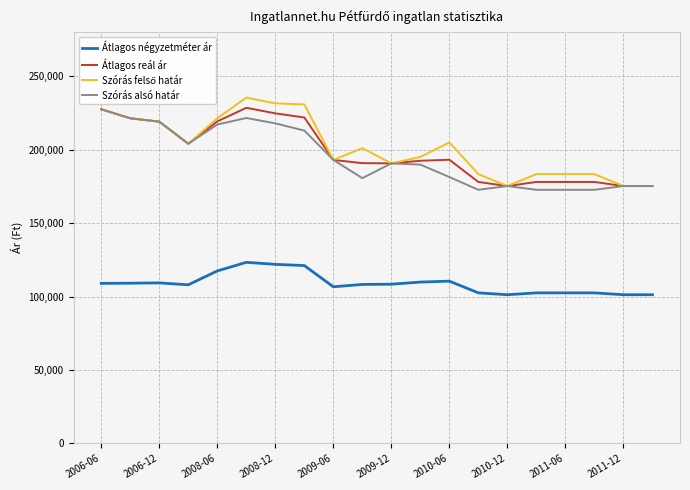

At how many categories does at least one series exceed 133254?

20